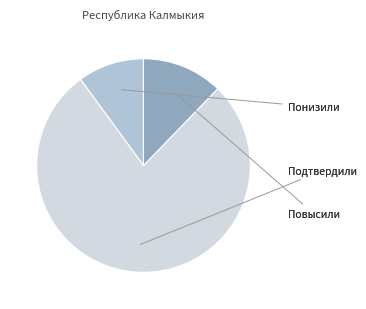

Is there a majority slice in this chart?

Yes